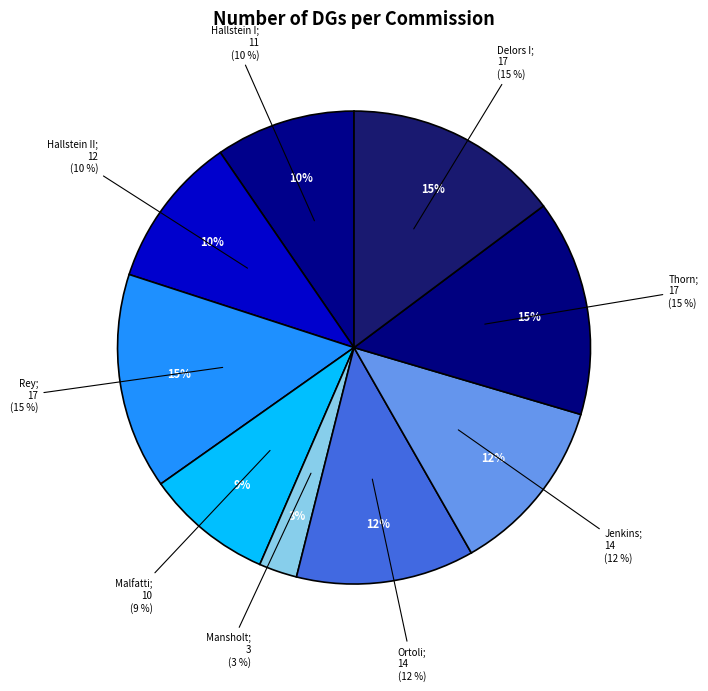

True or false: Thorn accounts for 25% of the total.

False